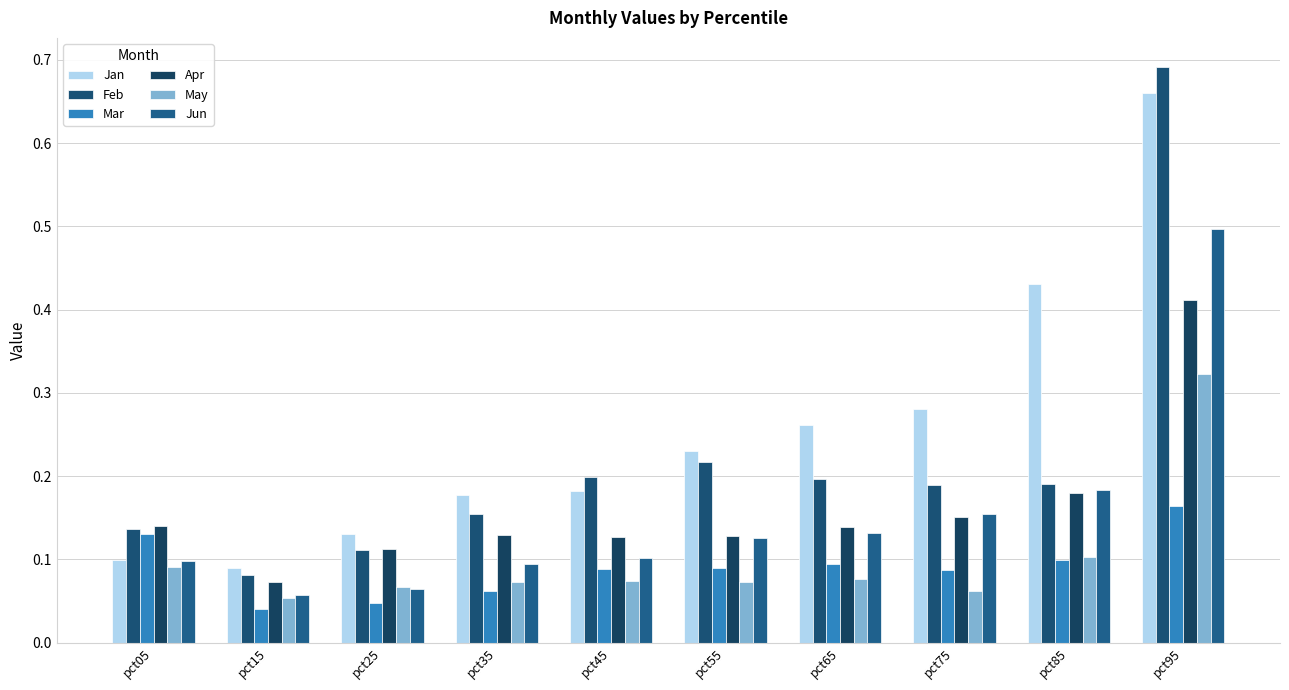

Reading left to right, transcribe all the data shown in this chart.

Jan: 0.1	0.1	0.1	0.2	0.2	0.2	0.3	0.3	0.4	0.7
Feb: 0.1	0.1	0.1	0.2	0.2	0.2	0.2	0.2	0.2	0.7
Mar: 0.1	0.0	0.0	0.1	0.1	0.1	0.1	0.1	0.1	0.2
Apr: 0.1	0.1	0.1	0.1	0.1	0.1	0.1	0.2	0.2	0.4
May: 0.1	0.1	0.1	0.1	0.1	0.1	0.1	0.1	0.1	0.3
Jun: 0.1	0.1	0.1	0.1	0.1	0.1	0.1	0.2	0.2	0.5